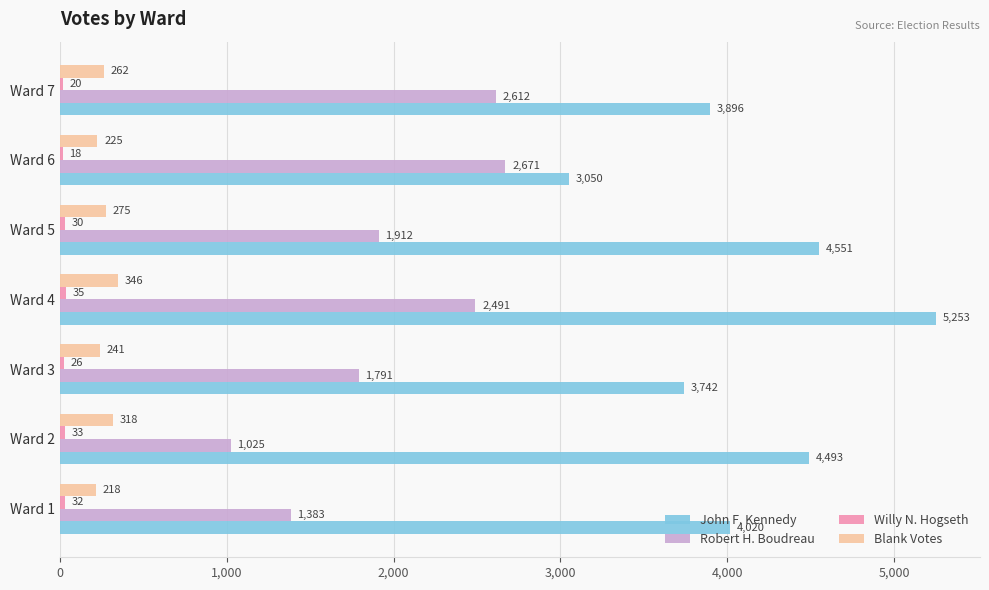

At which label is Blank Votes closest to 282?

Ward 5